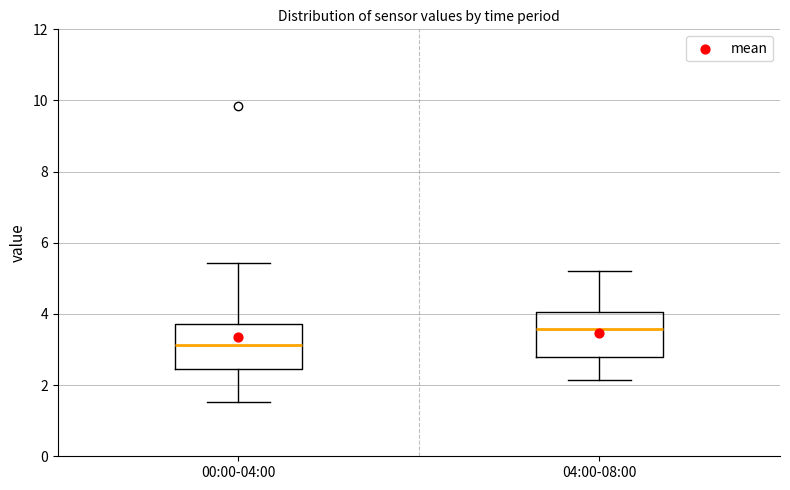

Where does the upper whisker of the box for 00:00-04:00 end on the y-axis? The values are not printed on the chart, so give them approximately, as read against the axis.

5.4